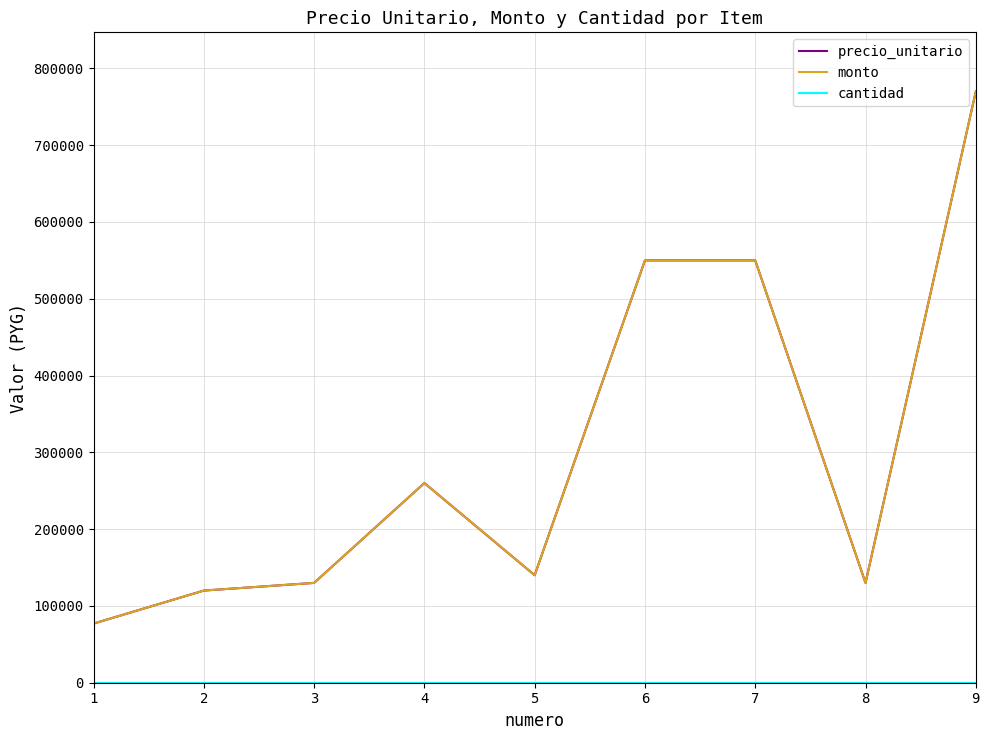

True or false: cantidad and precio_unitario cross at least once.

False